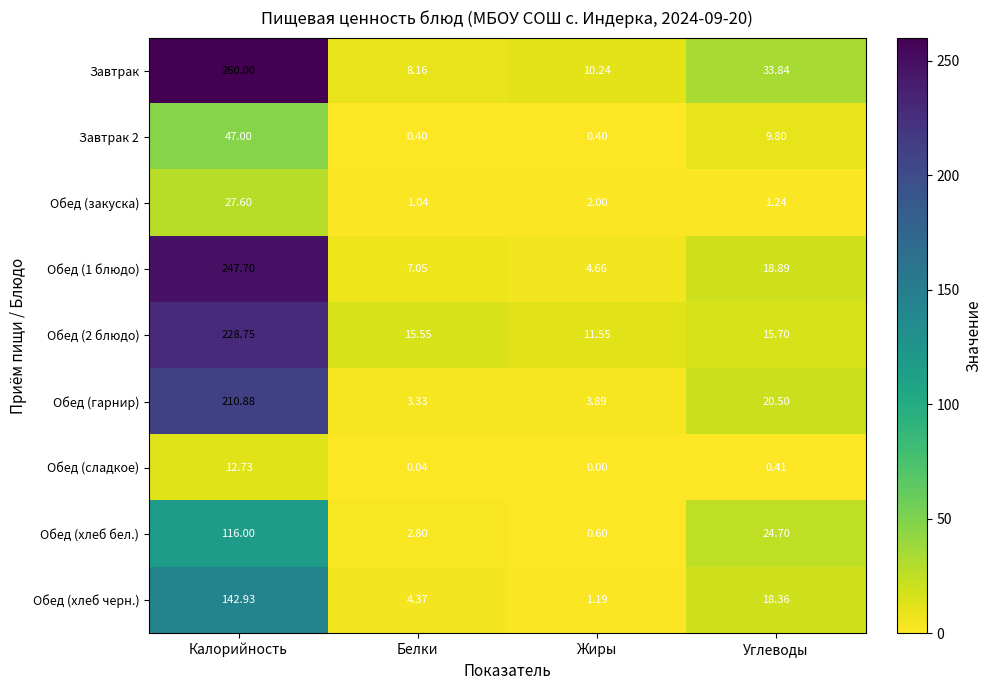

Which series has the widest spread of values?

Завтрак